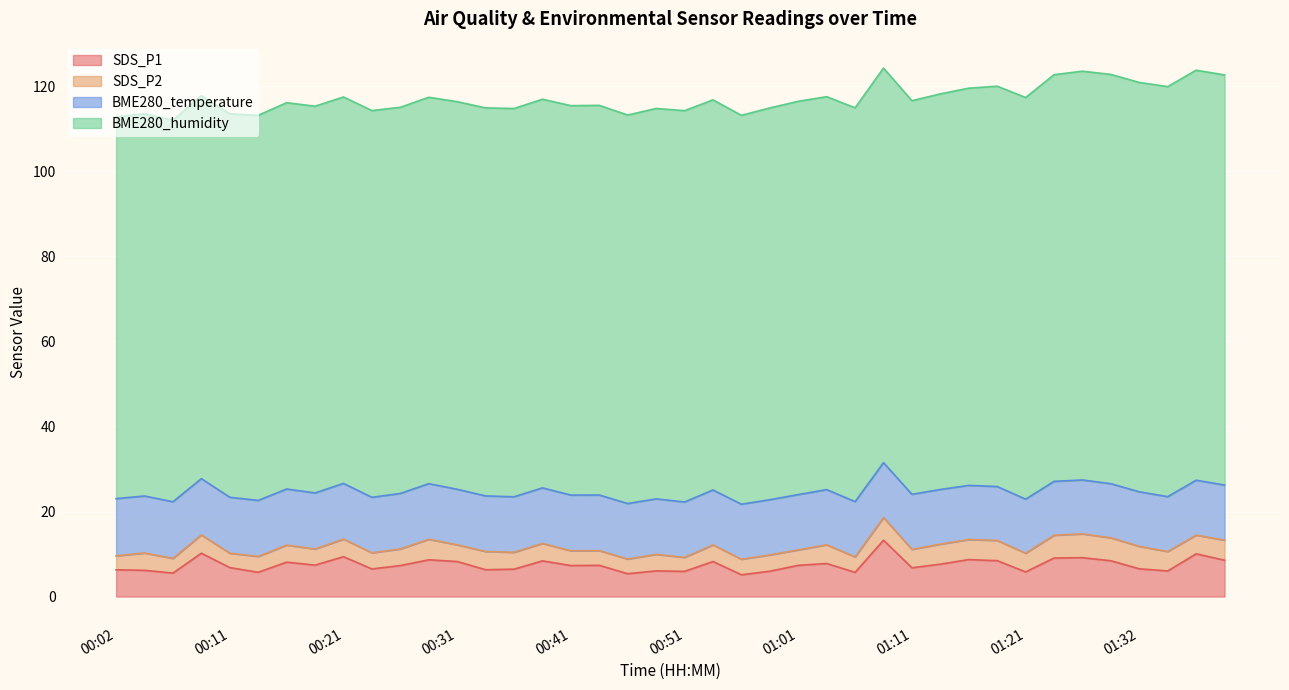

What is the label of the 14th point from the right?

01:06